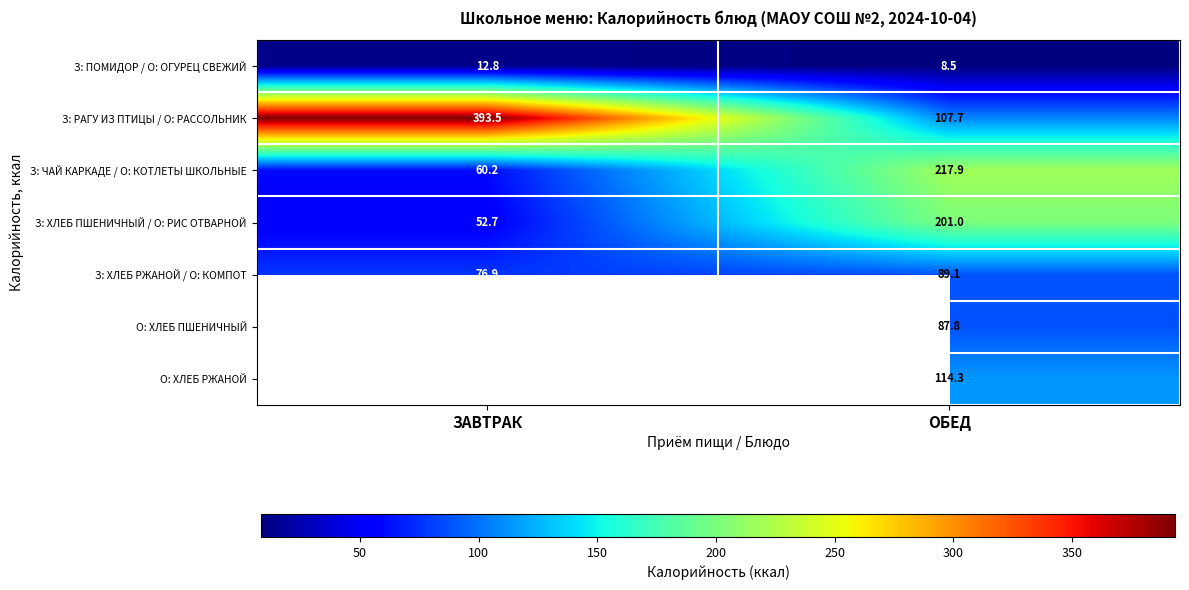

What value does the З: ЧАЙ КАРКАДЕ / О: КОТЛЕТЫ ШКОЛЬНЫЕ series have at ЗАВТРАК?

60.2